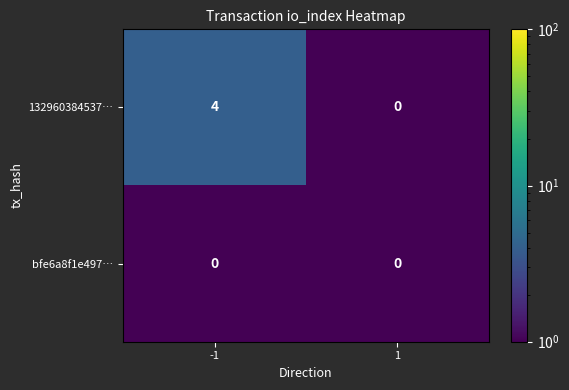

The value of bfe6a8f1e497… at -1 is 0. True or false?

True